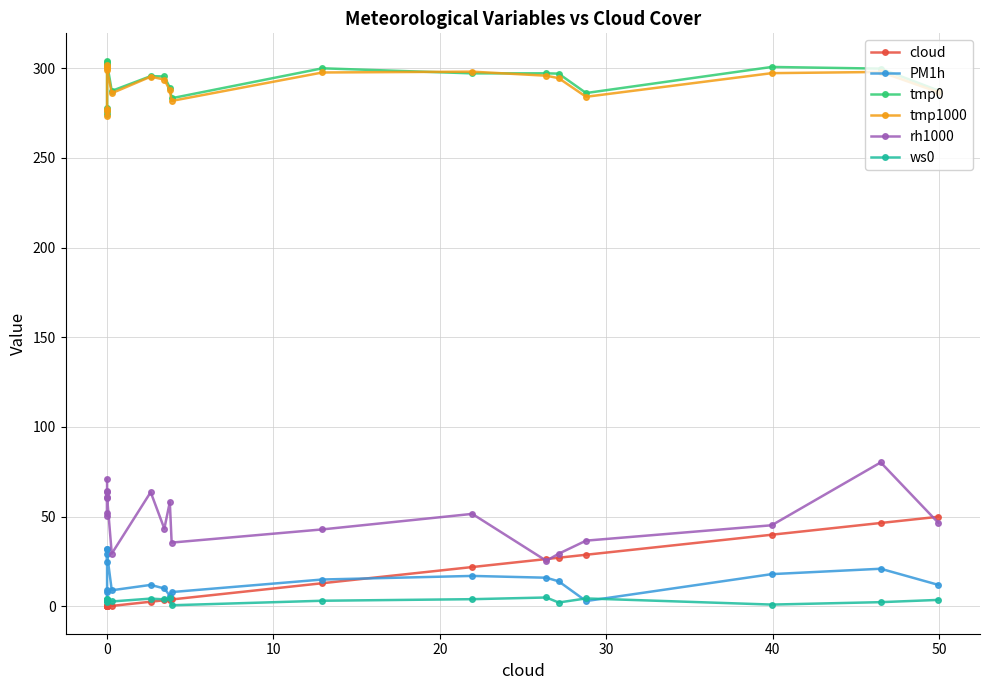

What is the difference between the highest and lowest values at 0?

277.5